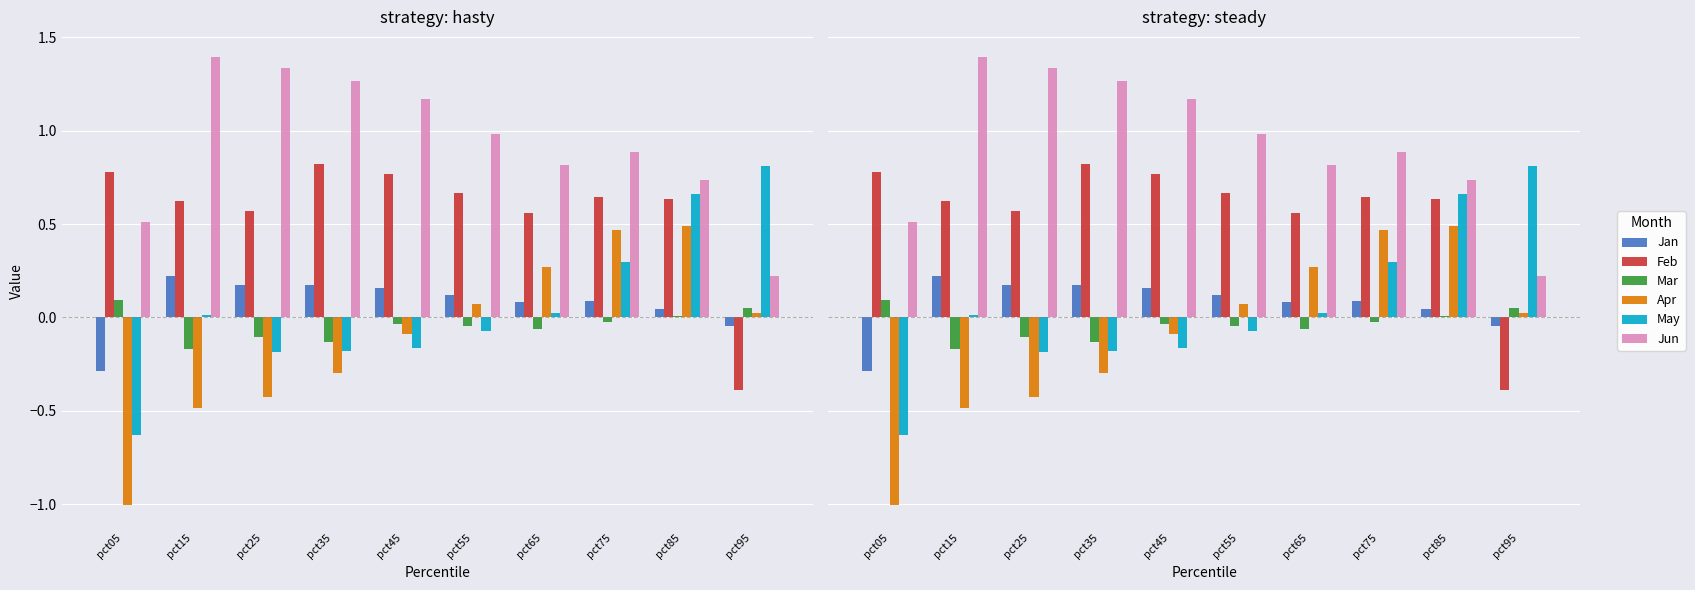

Rank the categories by May value from highest to lowest.

pct95, pct85, pct75, pct65, pct15, pct55, pct45, pct35, pct25, pct05